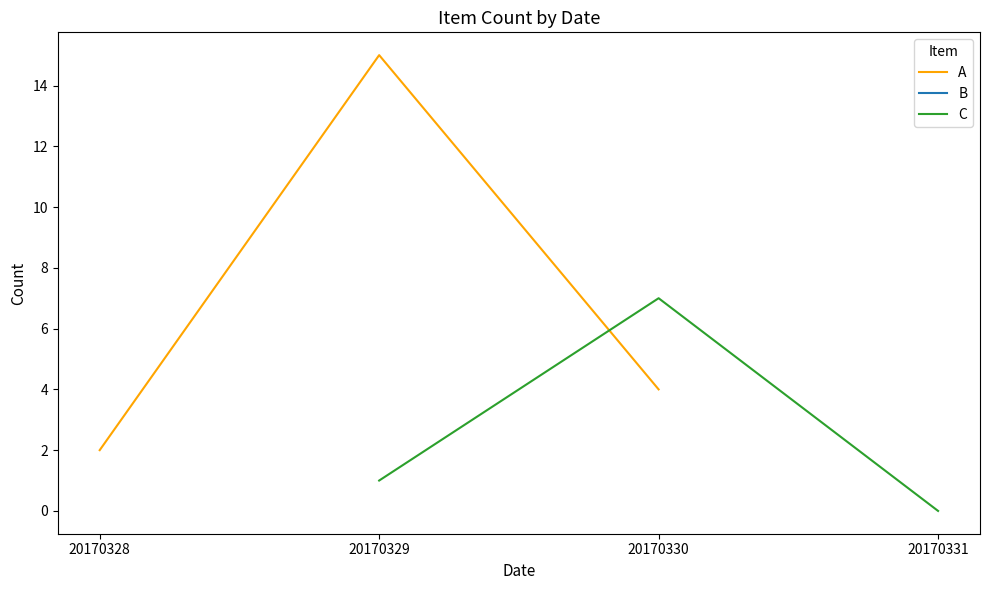

What is the average value of the C series?

3